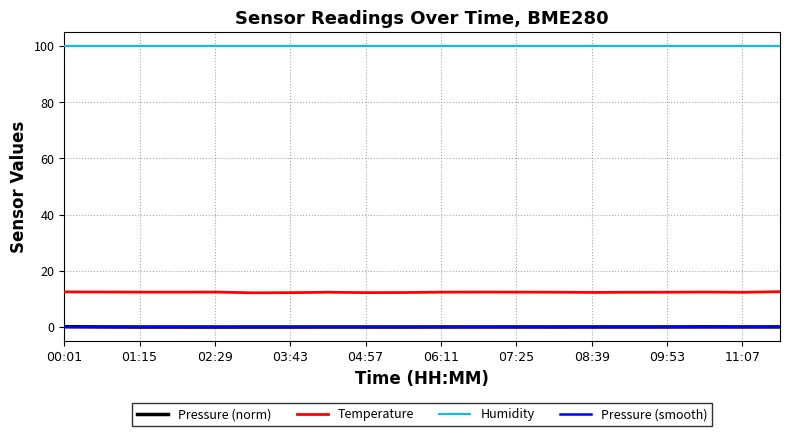

True or false: Humidity and Pressure (norm) cross at least once.

False